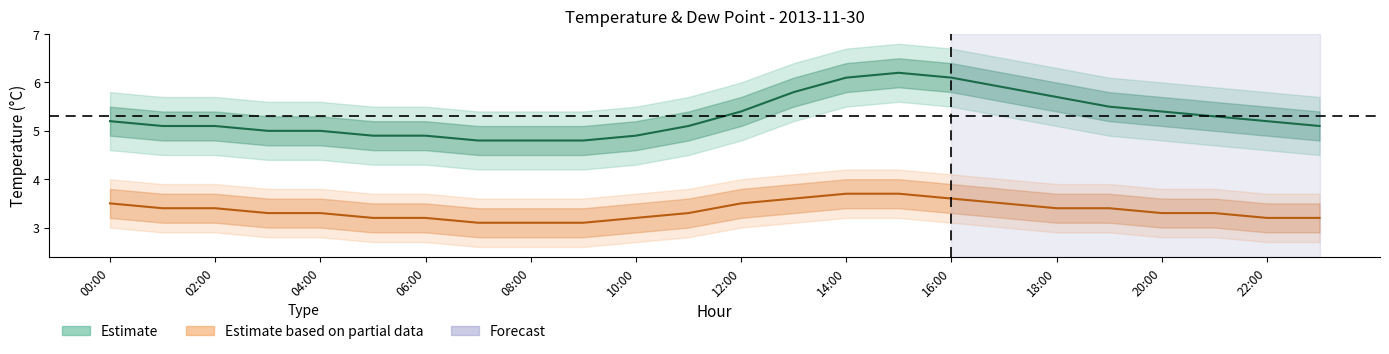

Is the value of temp at 16 greater than the value of dp at 22:00?

Yes